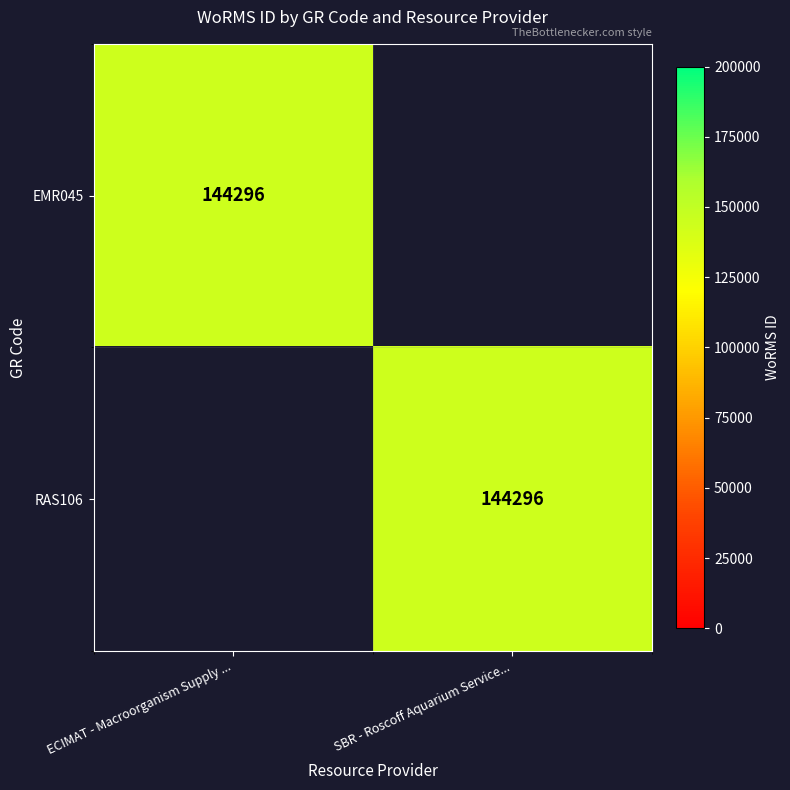

True or false: RAS106 has a value of 224899 at SBR - Roscoff Aquarium Service....

False